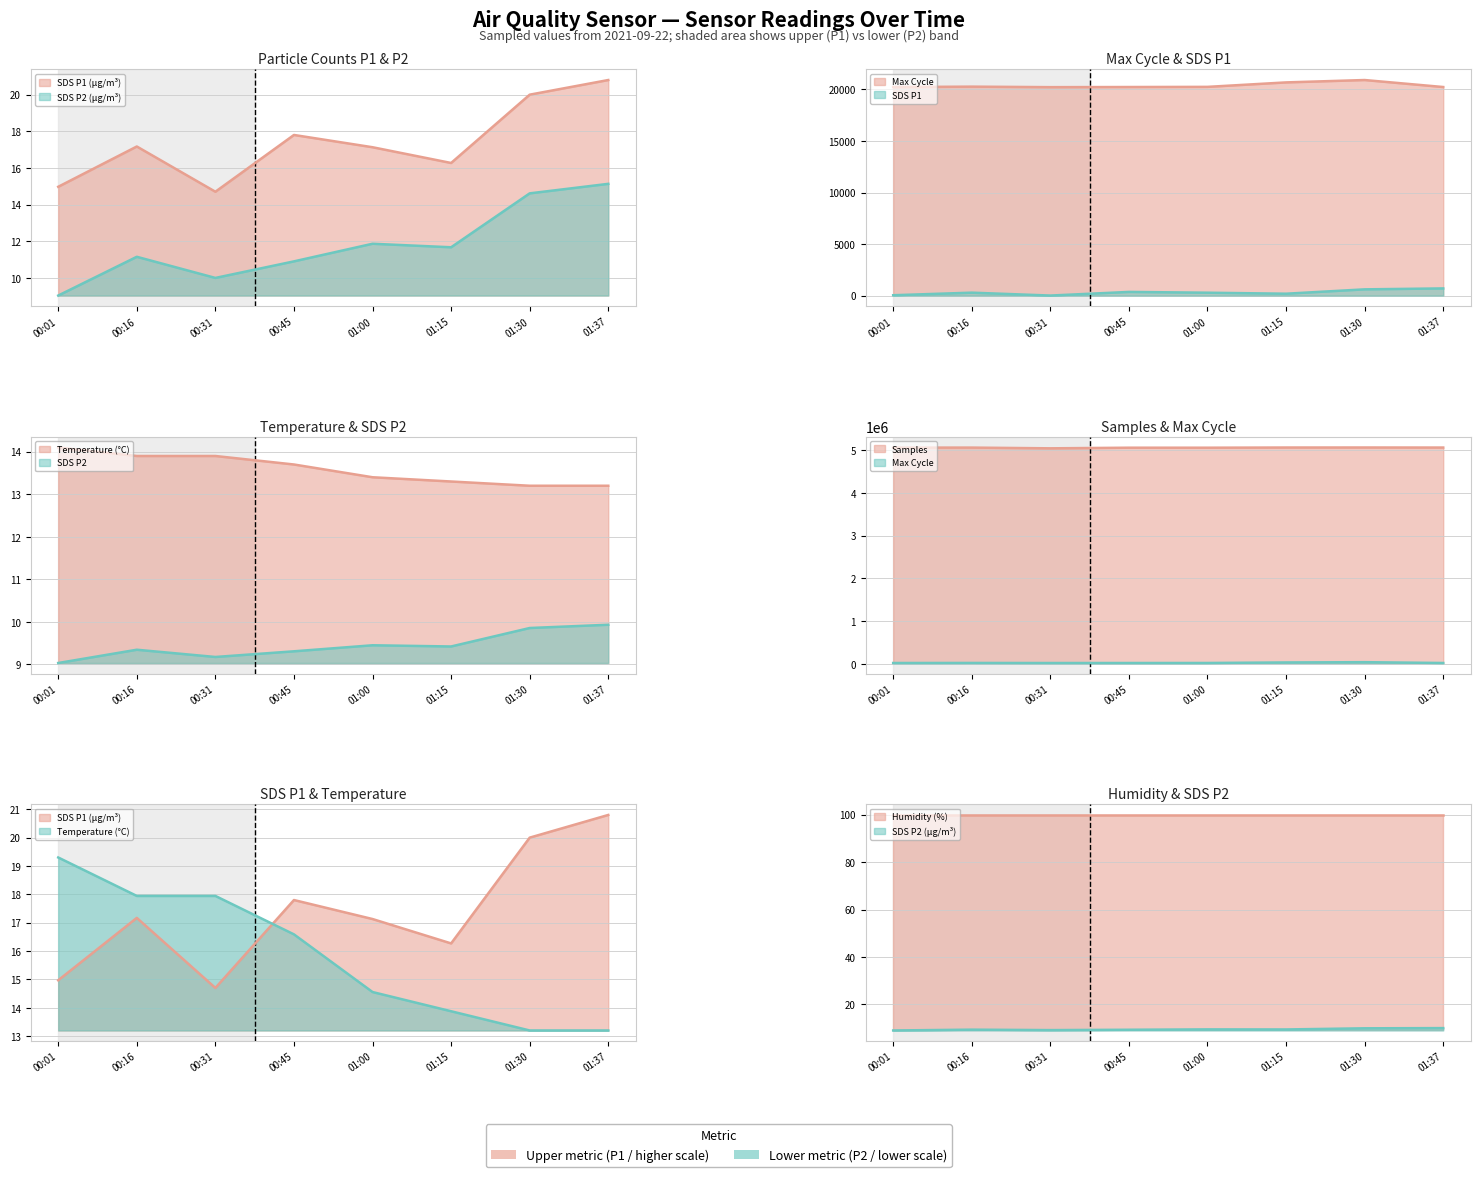

At which category is the sum across all series the highest?

01:30